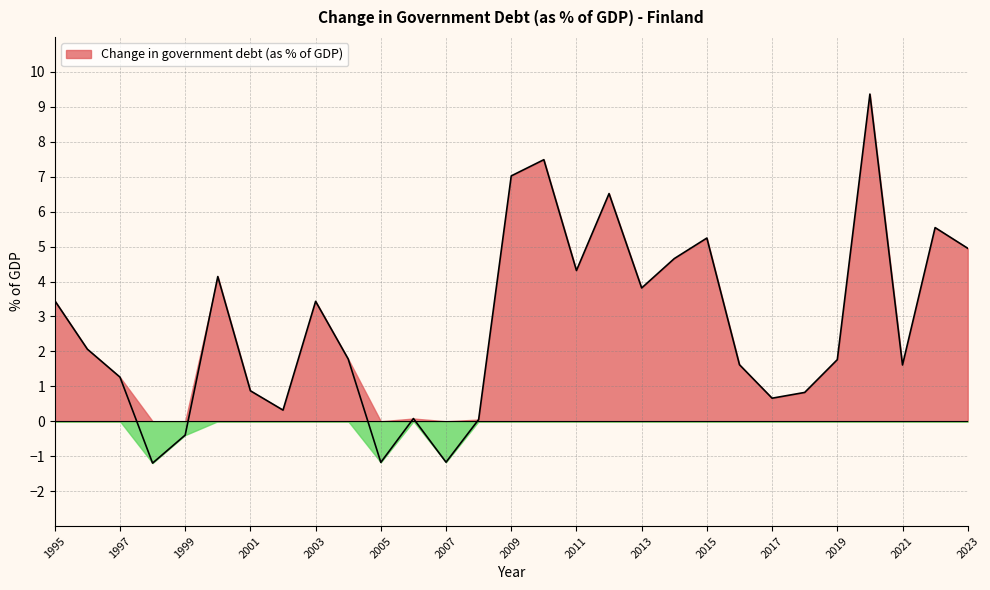

Is it true that the value at 2023 is 7.4?

False